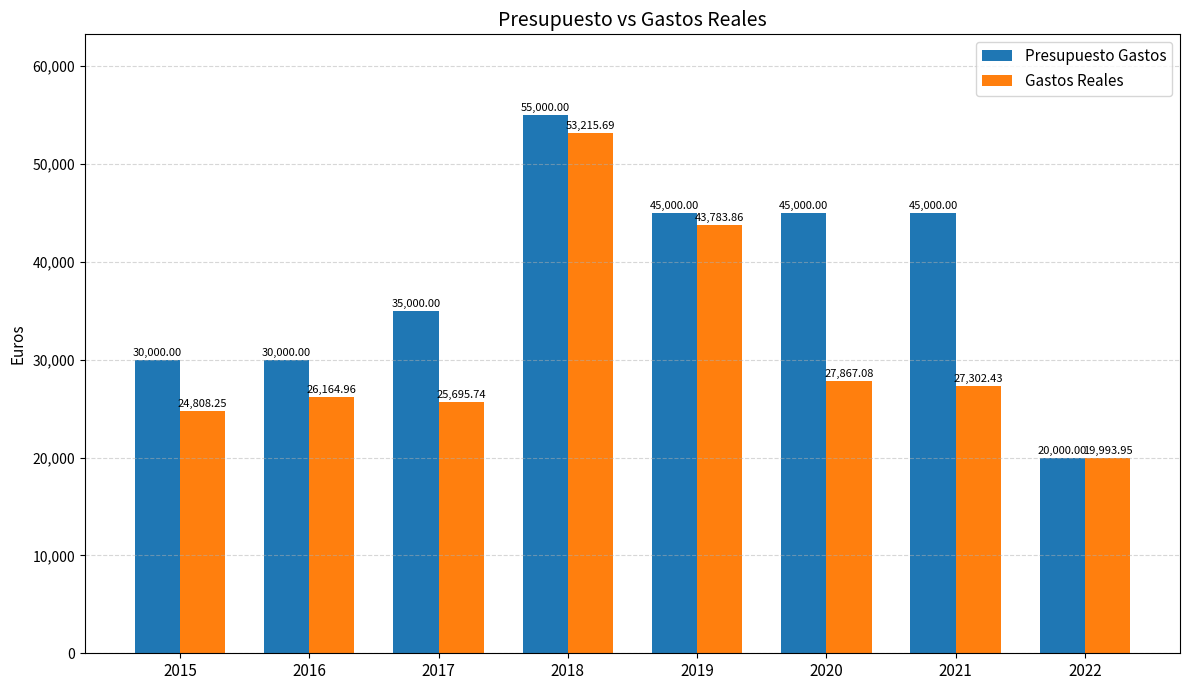

Which series has the widest spread of values?

Presupuesto Gastos